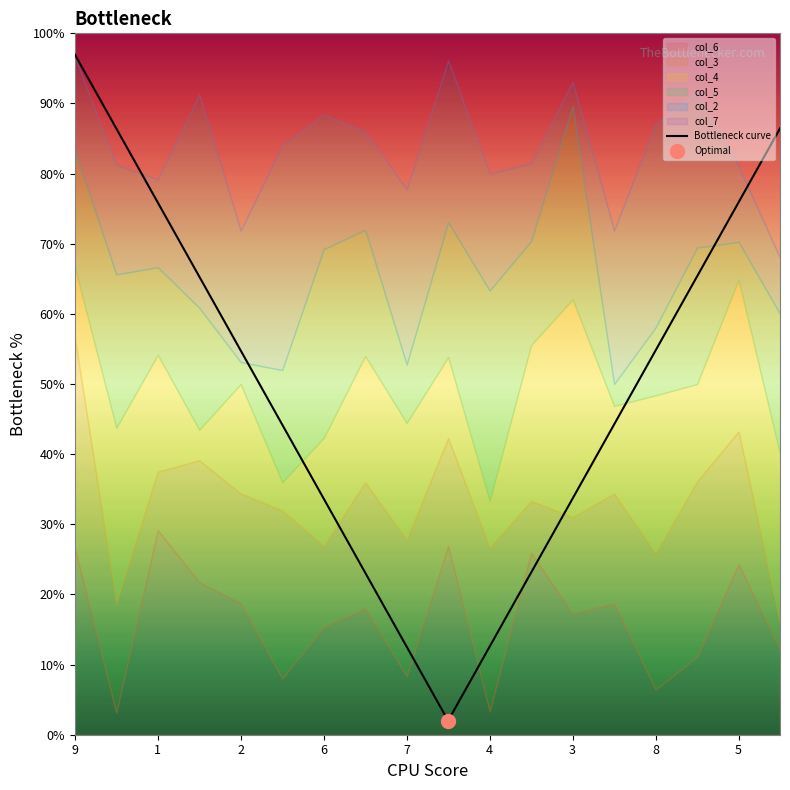

Is it true that the value at 15 is 90.7?

False